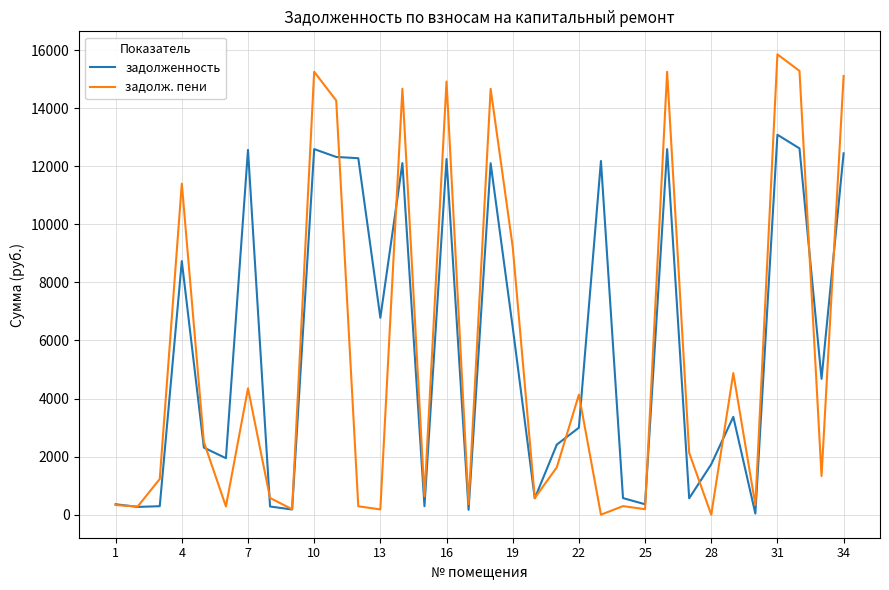

What are all the series names shown in the legend?

задолженность, задолж. пени